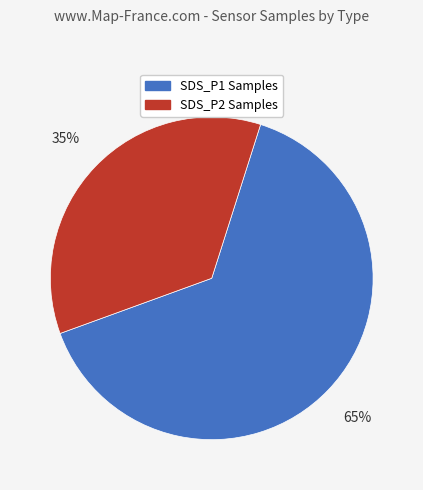

Is the sum of SDS_P1 Samples and SDS_P2 Samples greater than half?

Yes